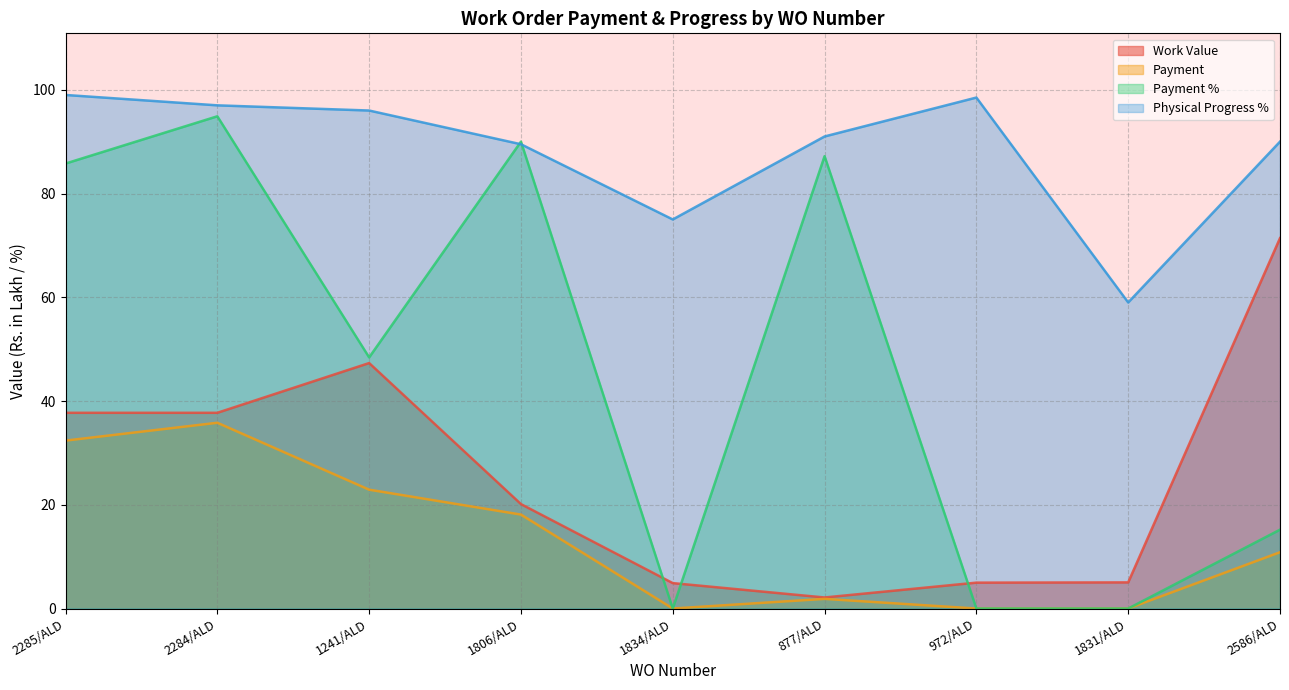

Which series changed the most between 1834/ALD and 877/ALD?

Payment %